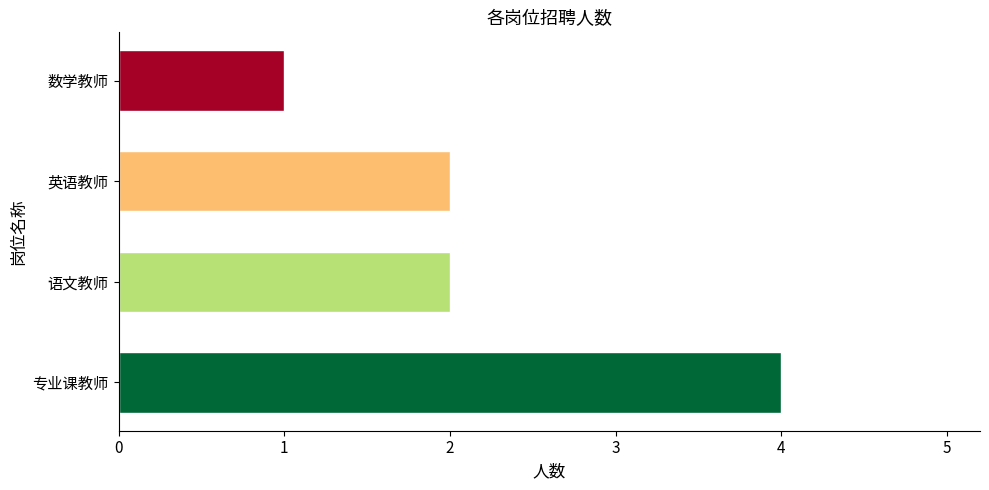

Which category has the lowest value across all series?

数学教师